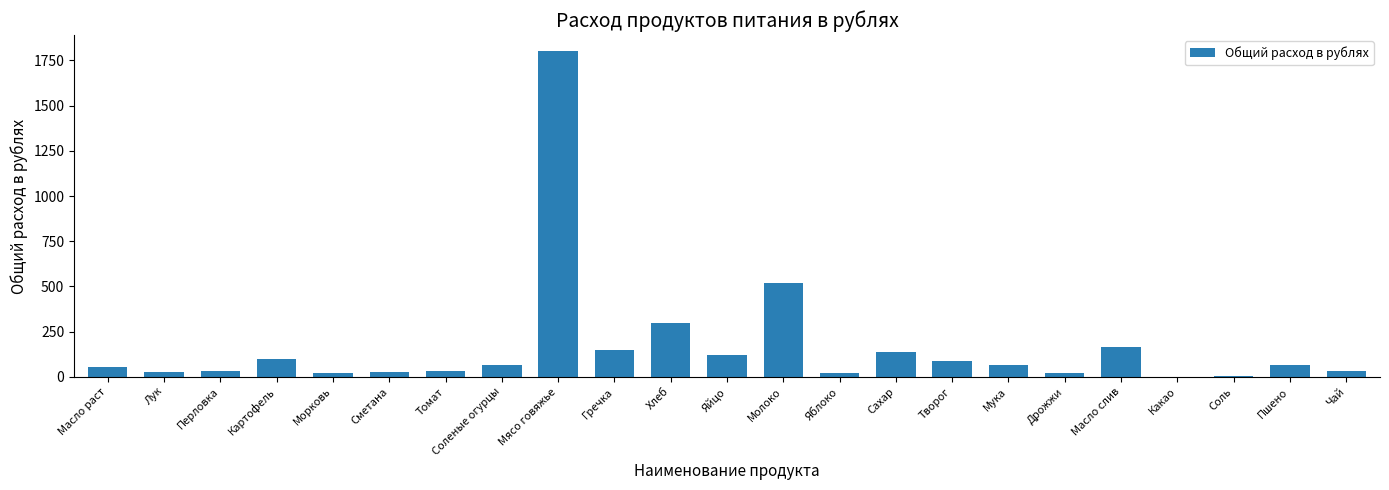

Where is the data nearest to the value 900?

Молоко